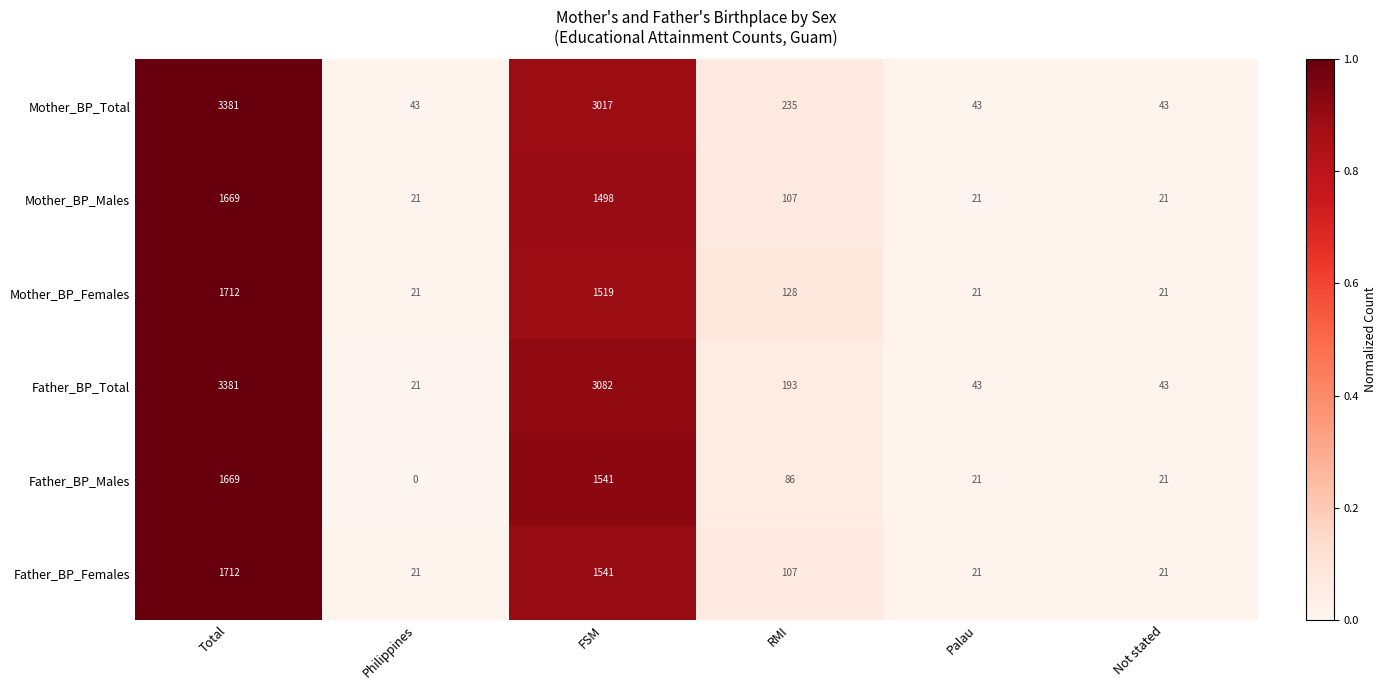

What is the difference between the second highest and second lowest values in the Mother_BP_Males series?

1477